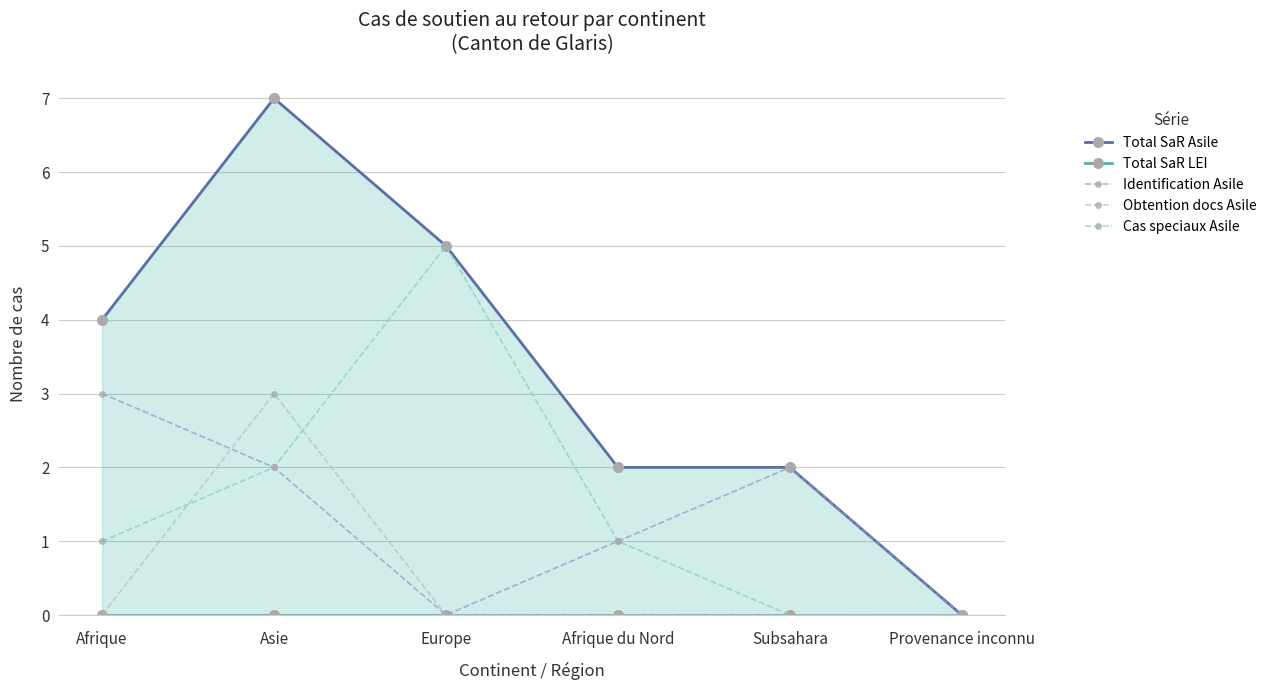

Which series has the largest total across all categories?

Total SaR Asile